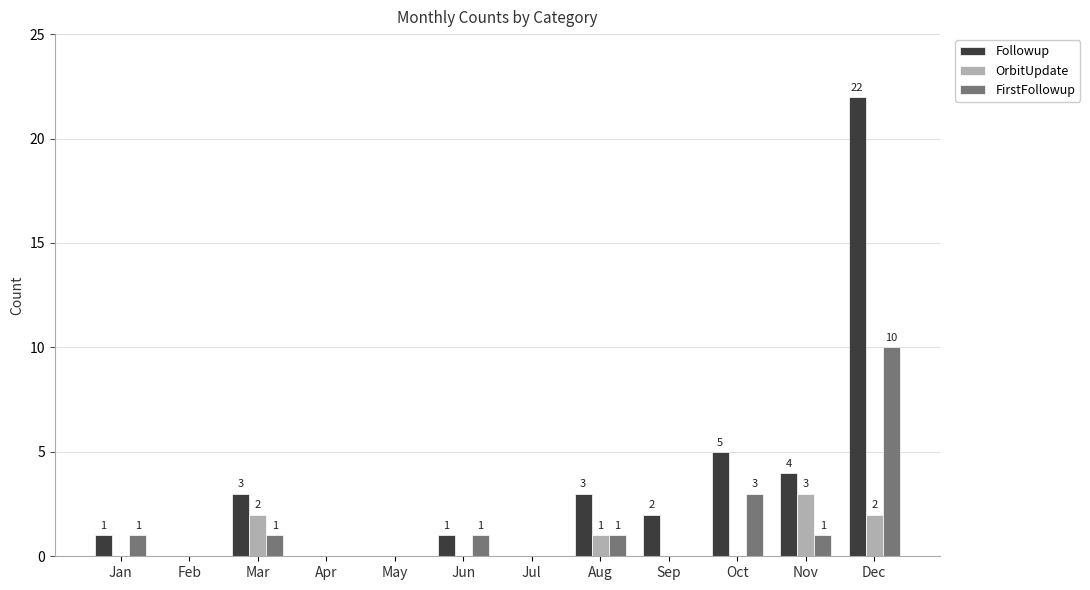

How many groups of bars are there?

12